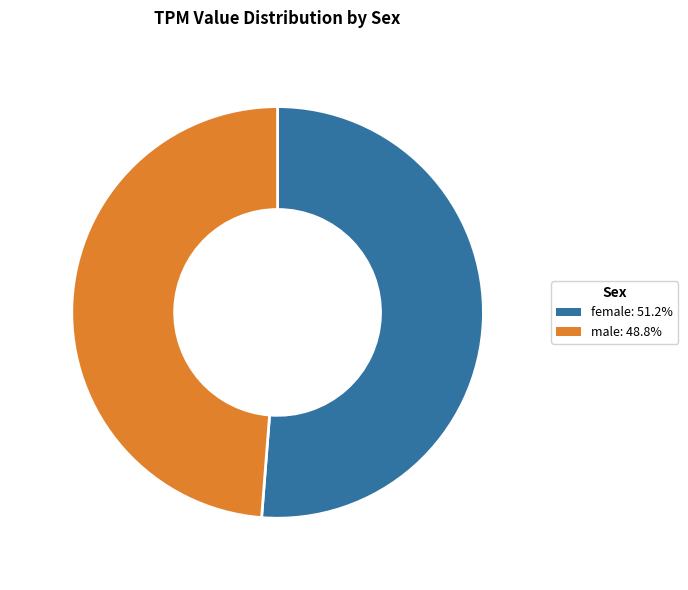

Which slice is the smallest?

male